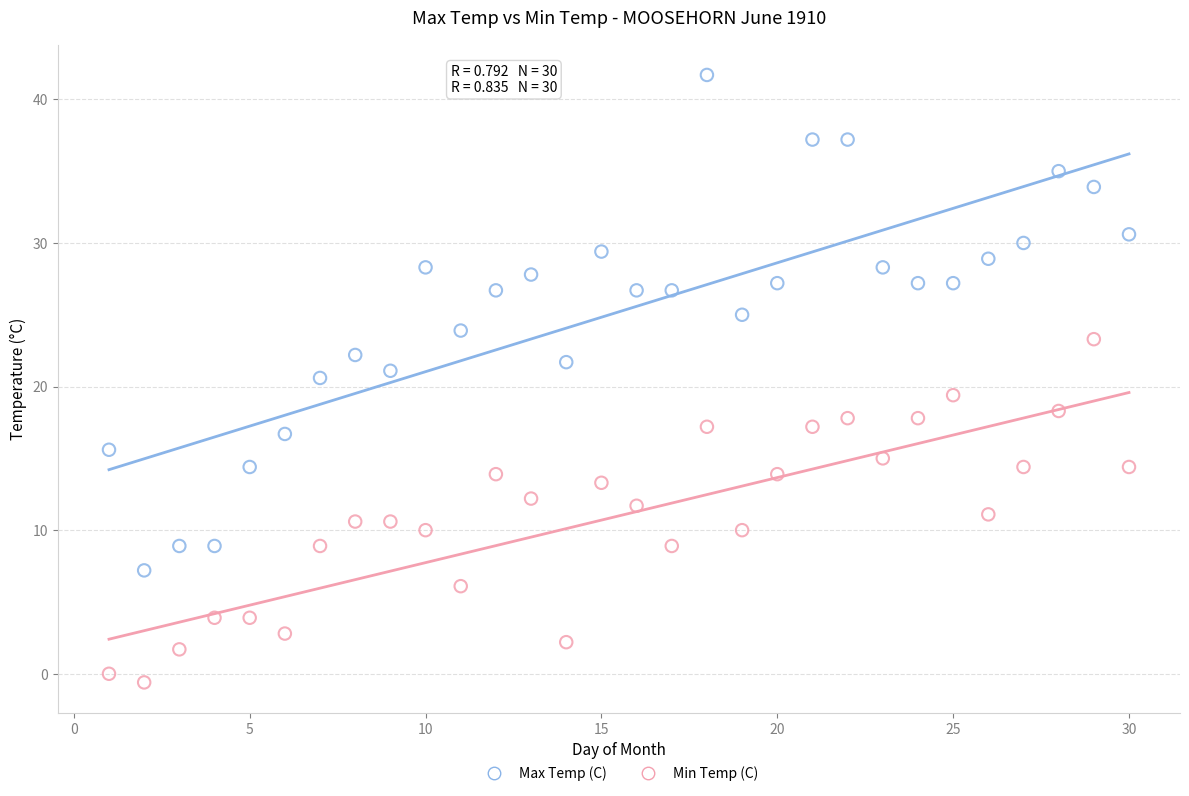

Which series has the widest spread of Y values?

Max Temp (C)